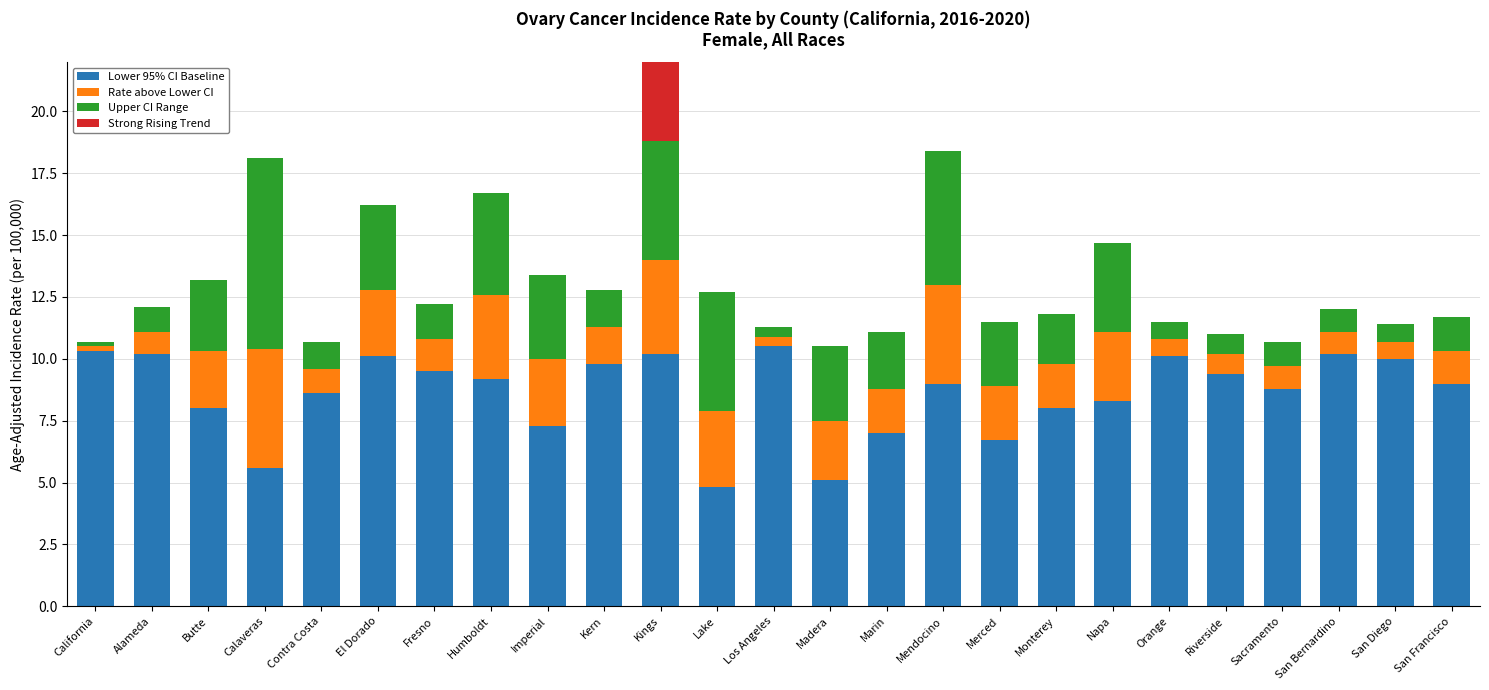

What are all the series names shown in the legend?

Lower 95% CI Baseline, Rate above Lower CI, Upper CI Range, Strong Rising Trend